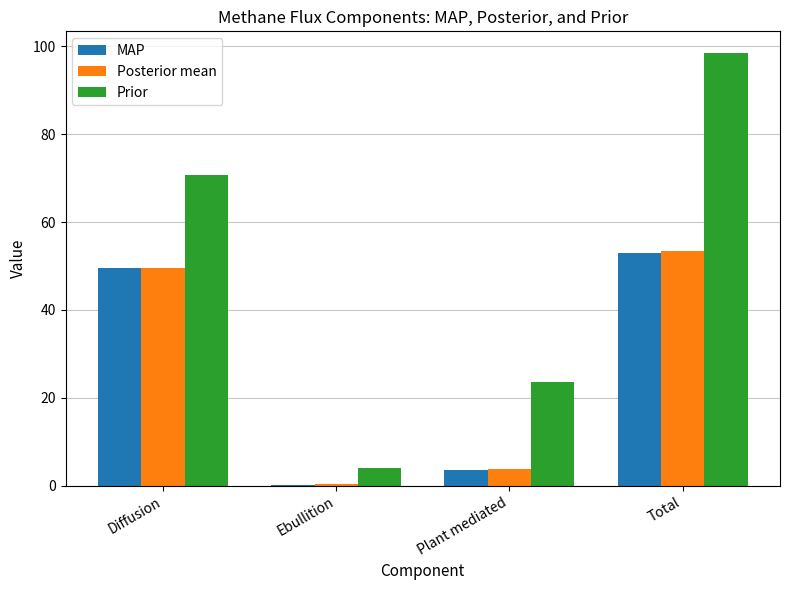

Which label corresponds to the largest value in the chart?

Total